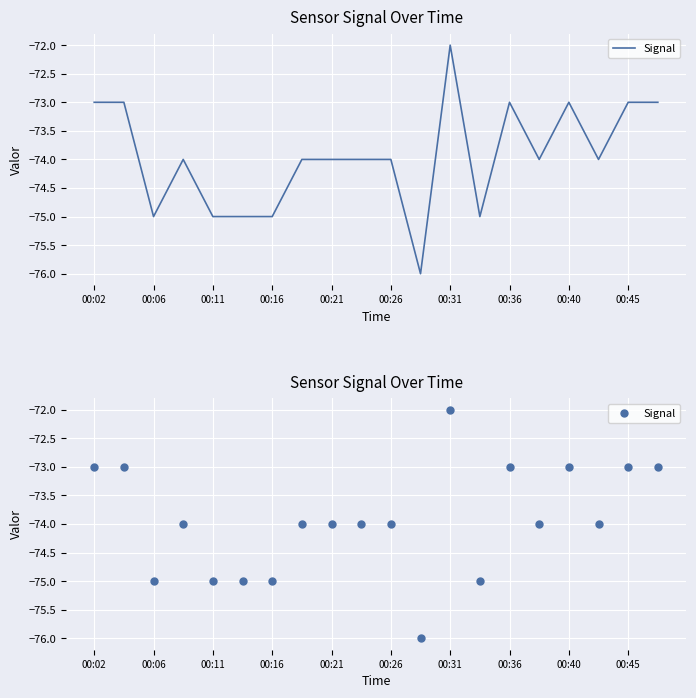

Between 00:06 and 16, which is larger?

00:06